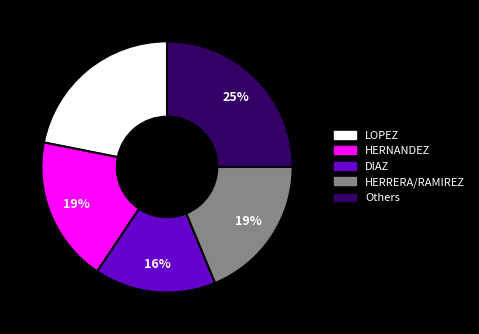

What is the ratio of the value at LOPEZ to the value at Others?

0.9